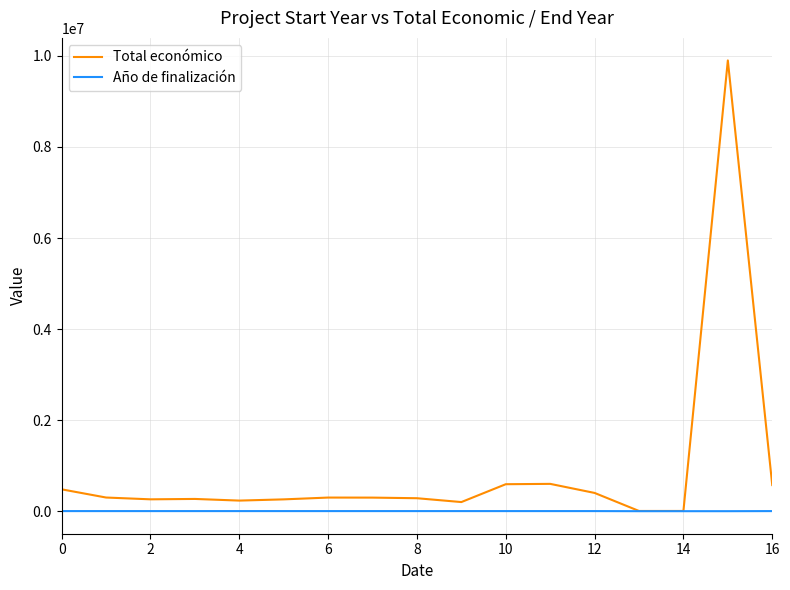

Rank the series by their maximum value, from lowest to highest.

Año de finalización, Total económico